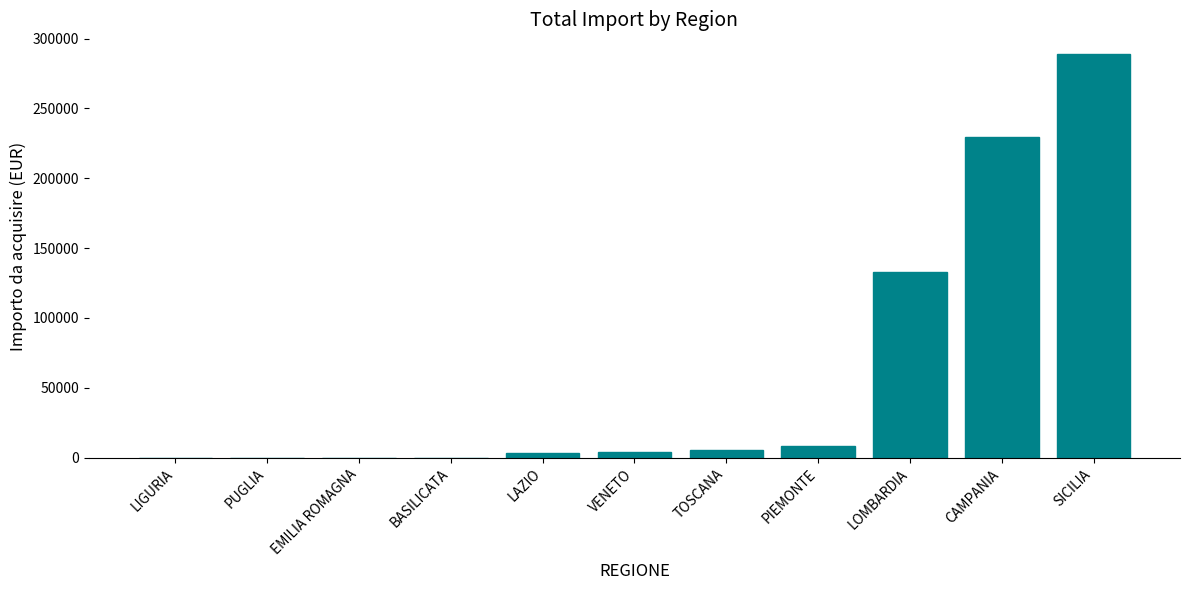

What is the change in value from LAZIO to TOSCANA?

+1673